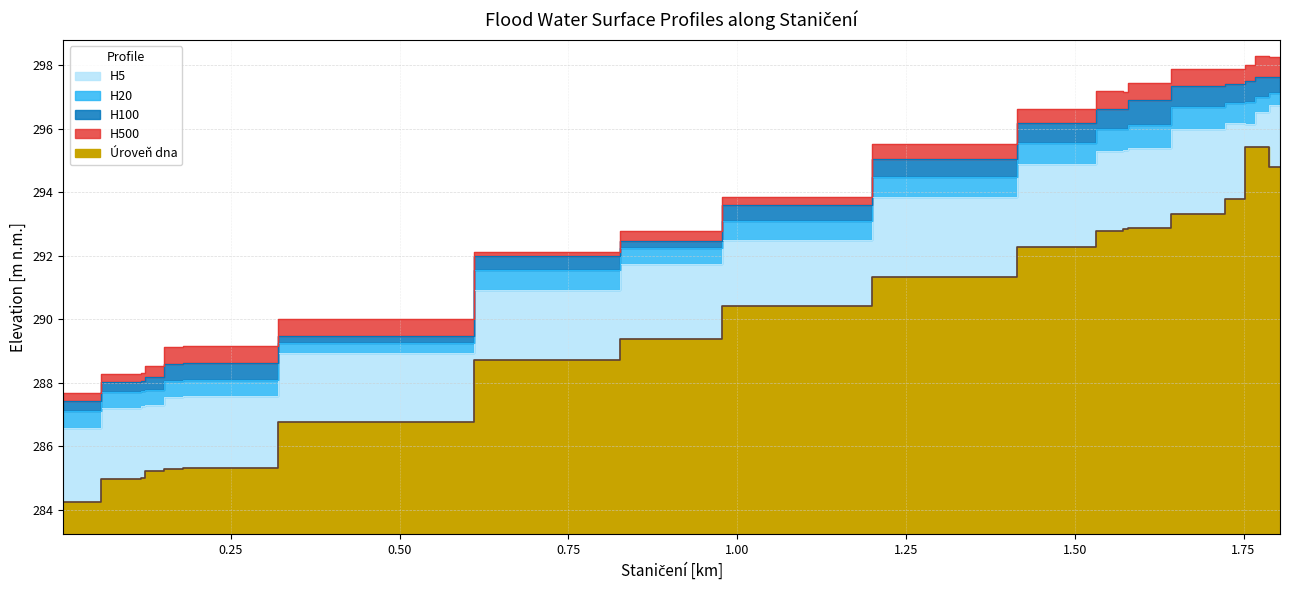

Which series has the largest total across all categories?

H500